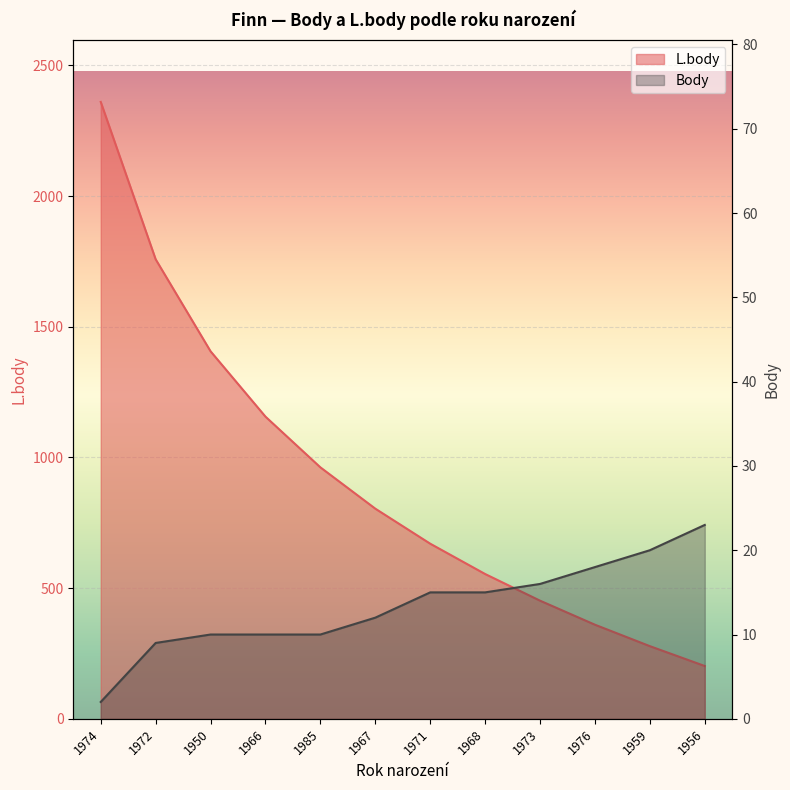

The Body series shows 10 at 1985. True or false?

True